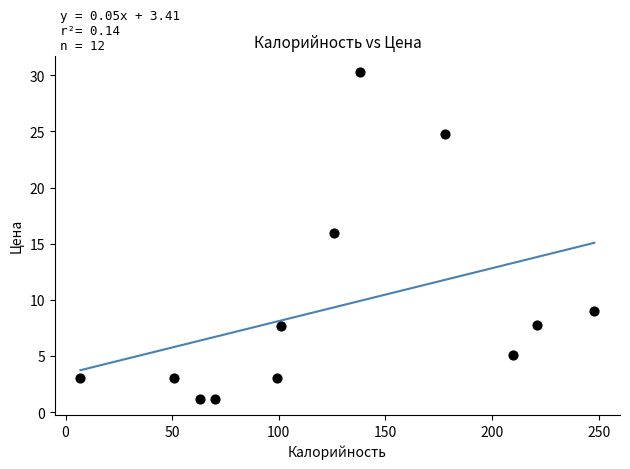

What Y value in the scatter plot is closest to 15?

16.0